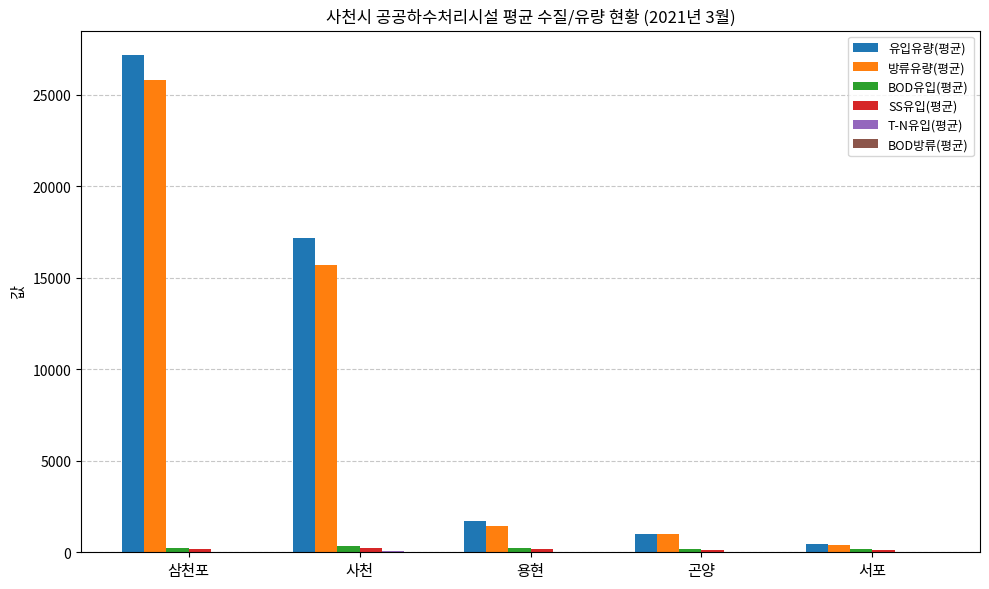

What is the maximum value shown in the chart?

27155.3